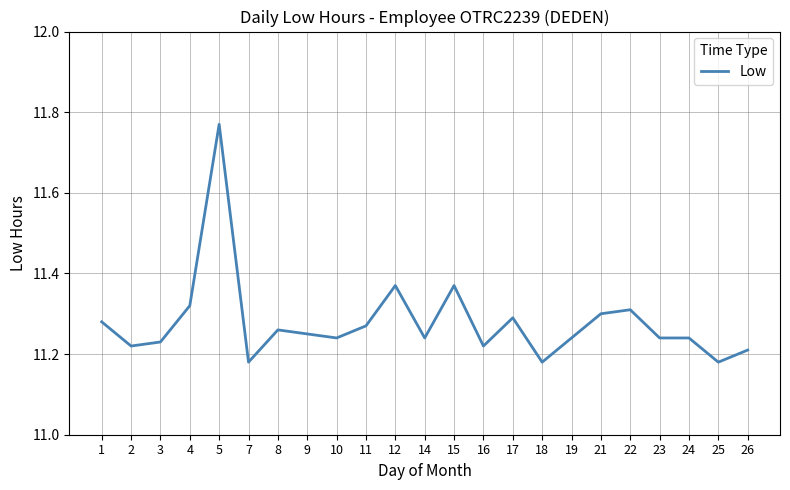

What is the difference between the maximum and minimum values?

0.6